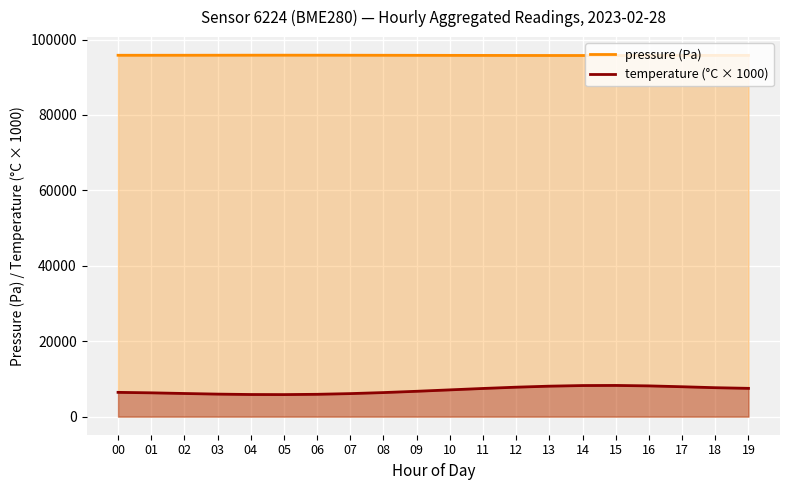

Reading left to right, extract all data points from this chart.

pressure (Pa): 95824.3	95824.7	95828.1	95835.0	95842.2	95845.6	95842.7	95834.3	95822.6	95810.0	95797.4	95785.2	95773.8	95765.2	95761.9	95765.2	95773.7	95784.5	95794.3	95800.3
temperature (°C × 1000): 6440.0	6317.5	6139.1	5976.1	5870.6	5848.1	5926.6	6110.3	6385.8	6726.4	7100.0	7473.4	7813.1	8083.2	8247.1	8274.2	8156.8	7929.9	7675.8	7505.8